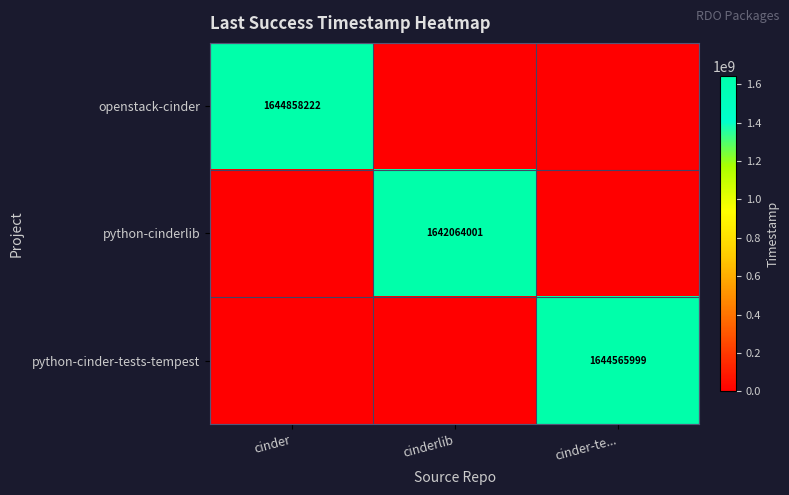

The python-cinderlib series shows 2709228346 at cinderlib. True or false?

False